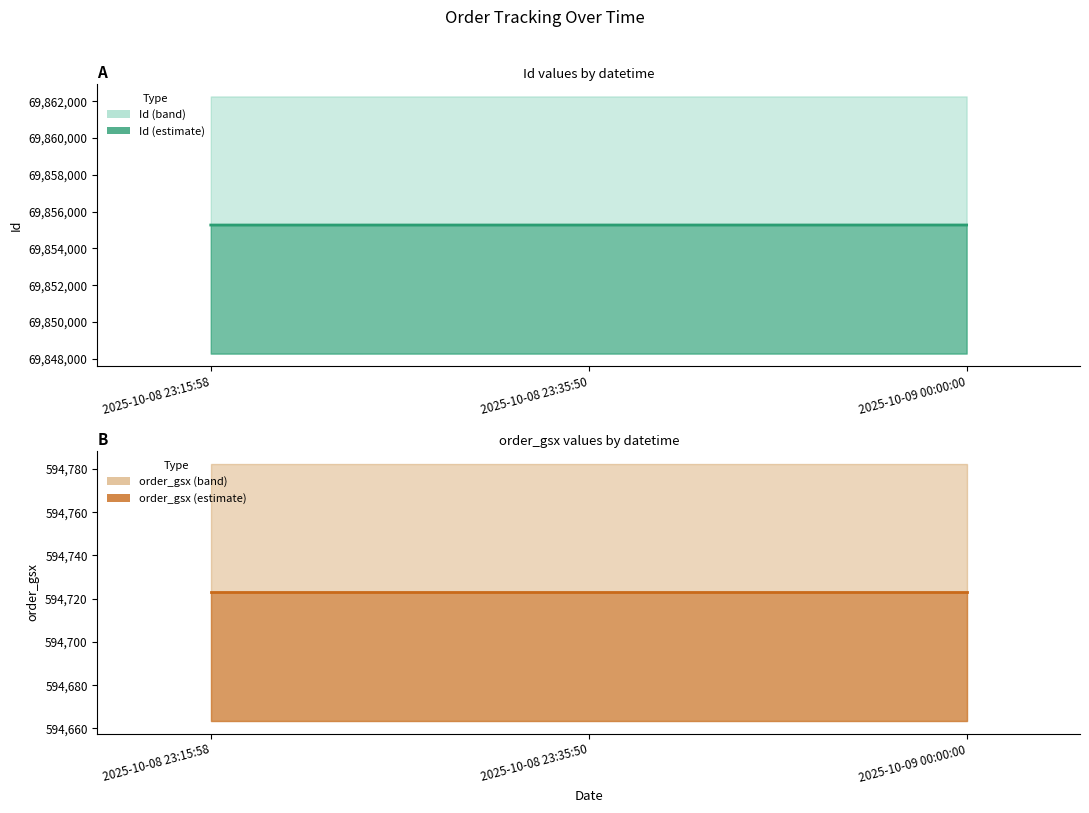

What is the sum of all Id values?

209565813